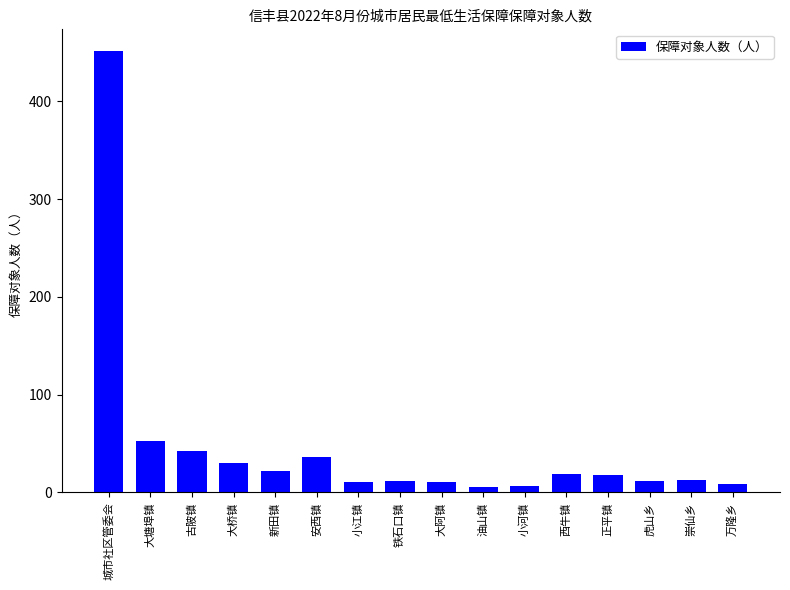

What is the sum of the values at 崇仙乡 and 小河镇?

20